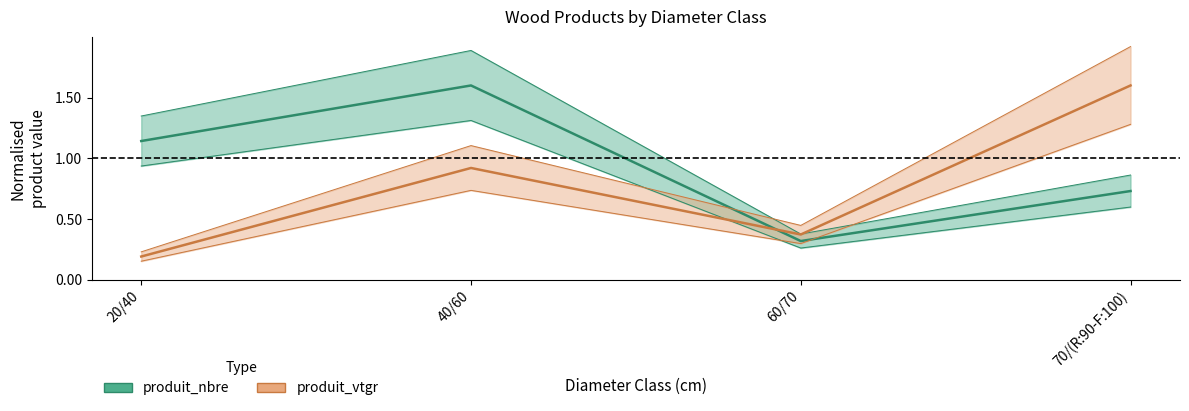

The produit_vtgr series shows 1.2 at 40/60. True or false?

False